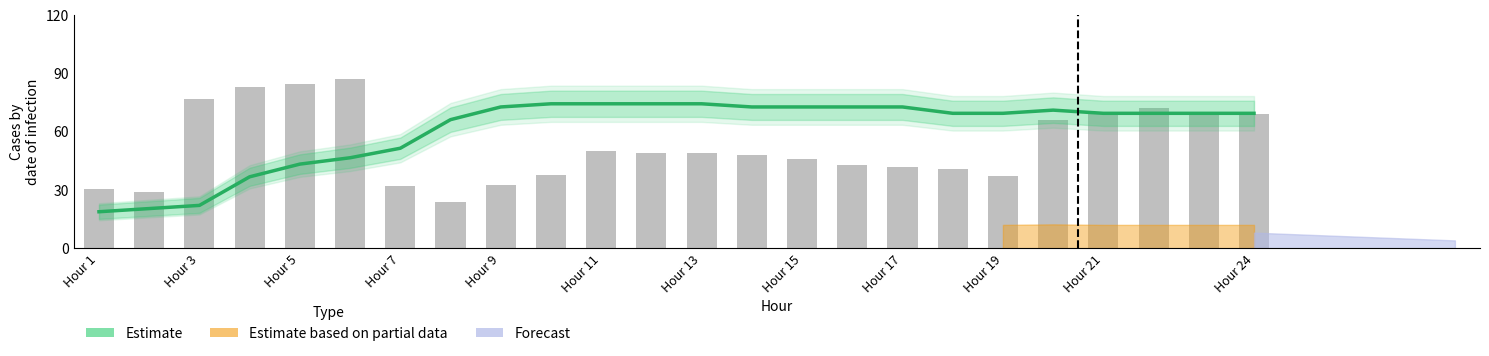

Are the bars horizontal?

No